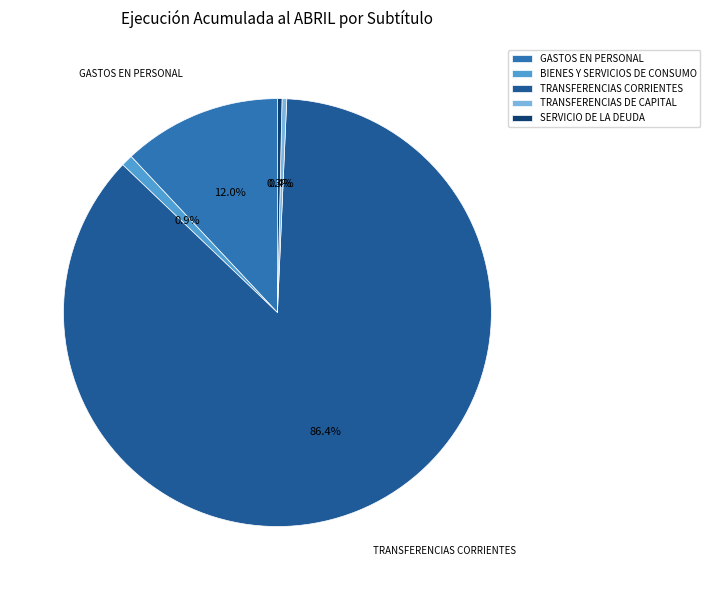

Which slice is the largest?

TRANSFERENCIAS CORRIENTES